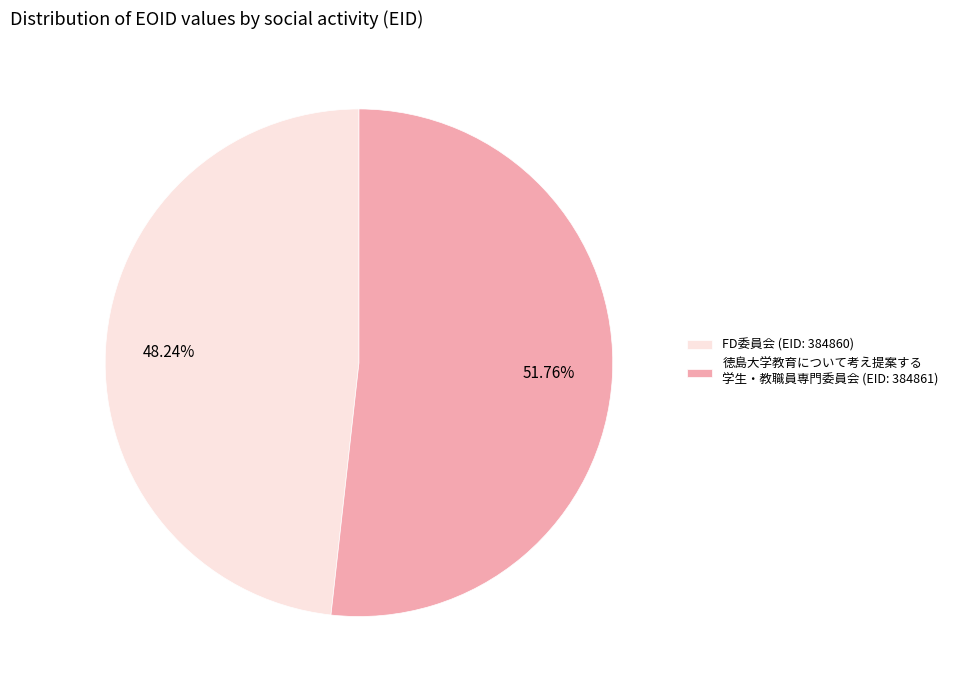

Rank the categories by value from highest to lowest.

徳島大学教育について考え提案する 学生・教職員専門委員会 (EID: 384861), FD委員会 (EID: 384860)